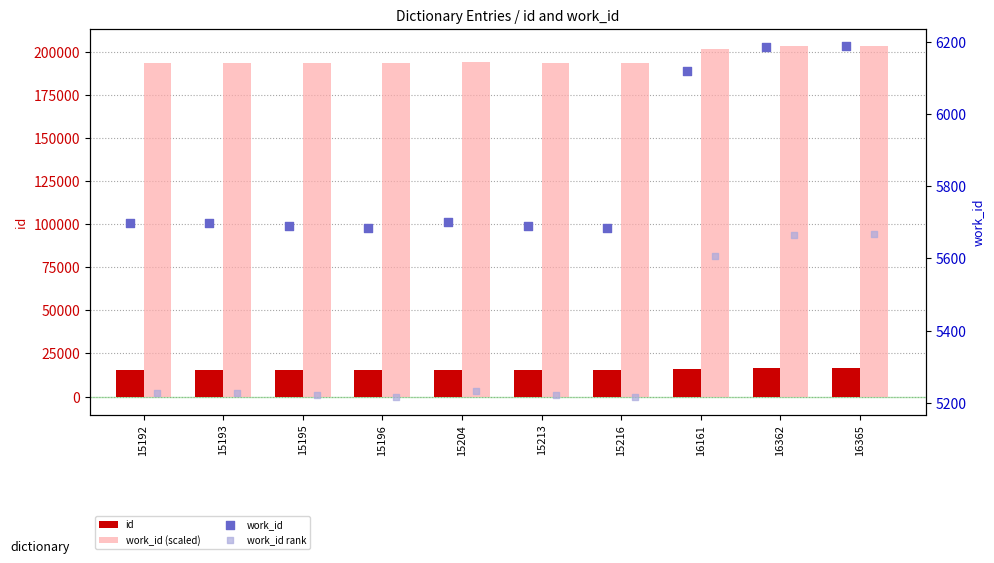

At how many categories does at least one series exceed 39218?

10